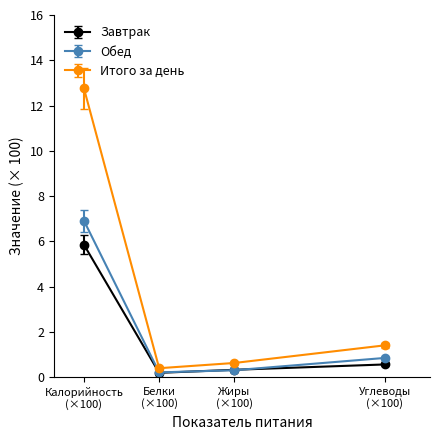

In Завтрак, how many points are lower than both neighbors (excluding endpoints)?

1